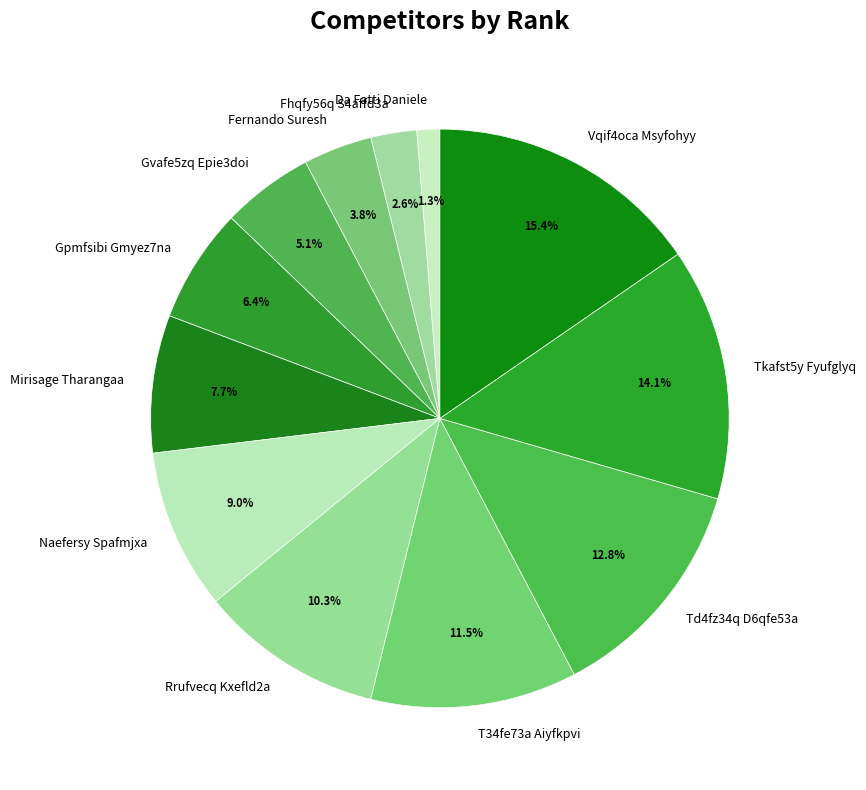

How much of the chart is everything except Td4fz34q D6qfe53a?

87.2%